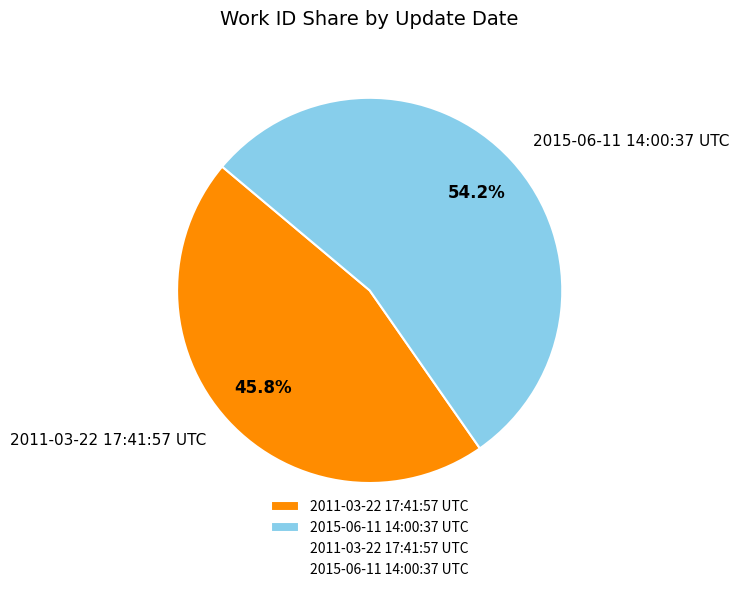

What is the ratio of the value at 2015-06-11 14:00:37 UTC to the value at 2011-03-22 17:41:57 UTC?

1.2